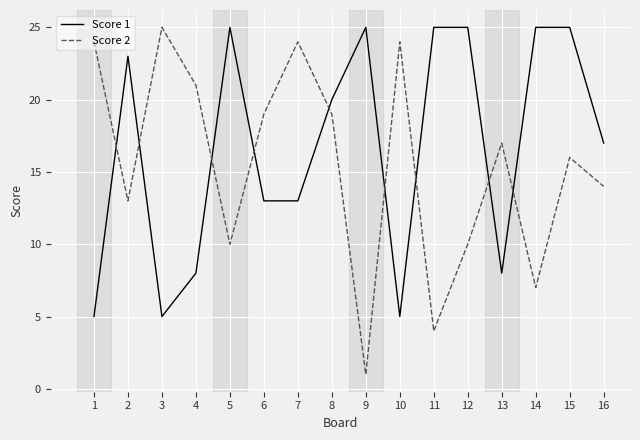

What is the maximum value shown in the chart?

25